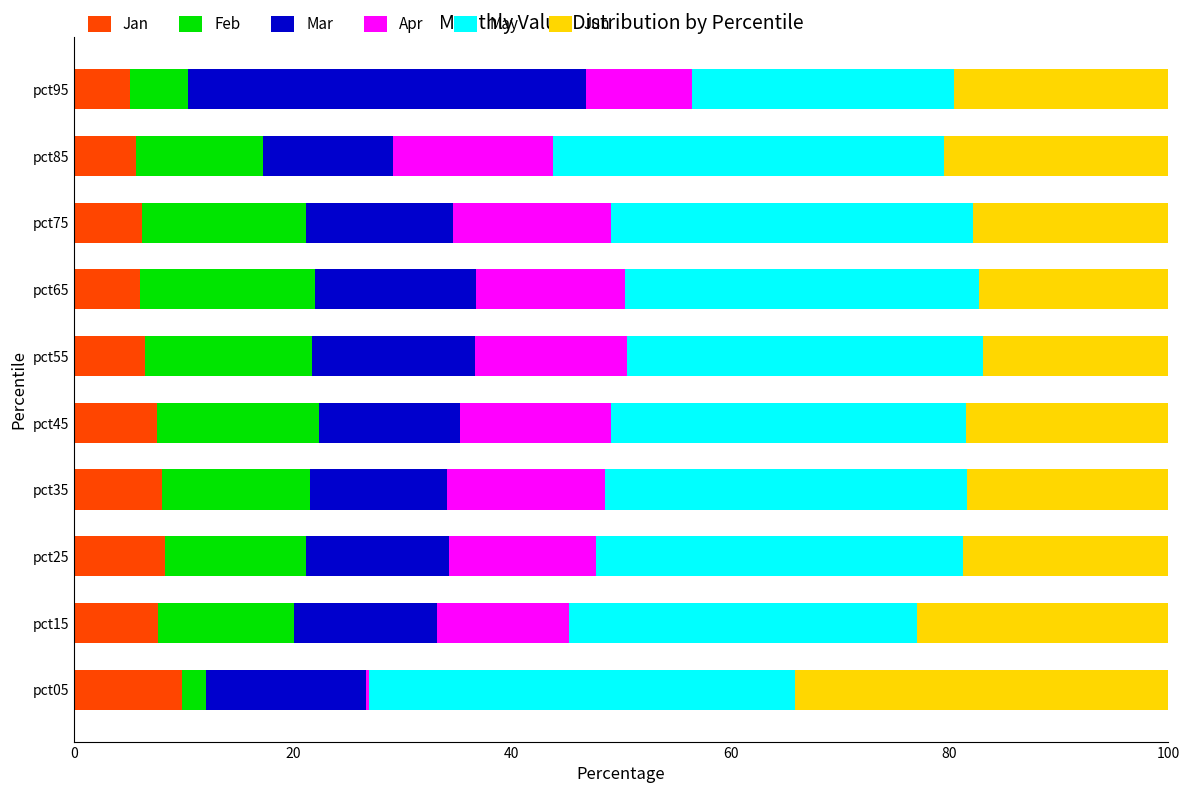

How many categories are shown in the chart?

10